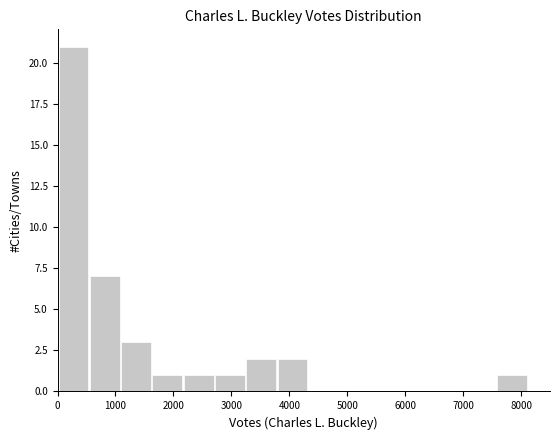

Reading left to right, transcribe this chart: for each bar, give the range it covers on the x-axis and its height. Neither the bar edges nor the heights are printed on the chart, so give them approximately, as read against the axes.

0 to 600: 21
600 to 1100: 7
1100 to 1600: 3
1600 to 2200: 1
2200 to 2700: 1
2700 to 3300: 1
3300 to 3800: 2
3800 to 4300: 2
4300 to 4900: 0
4900 to 5400: 0
5400 to 6000: 0
6000 to 6500: 0
6500 to 7000: 0
7000 to 7600: 0
7600 to 8100: 1